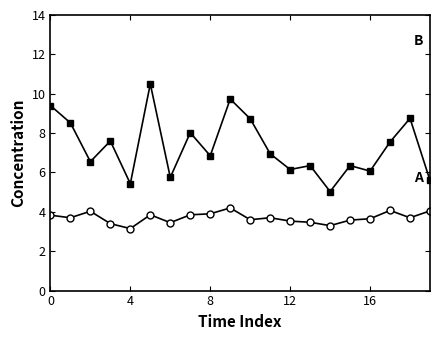

What is the greatest value displayed?

10.5